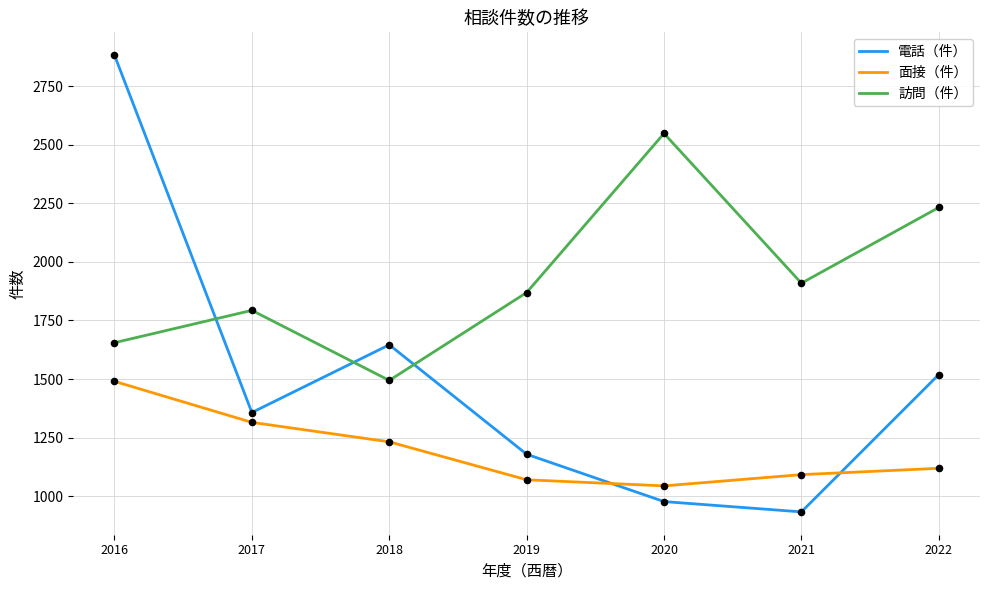

Which series changed the most between 2016 and 2018?

電話（件）